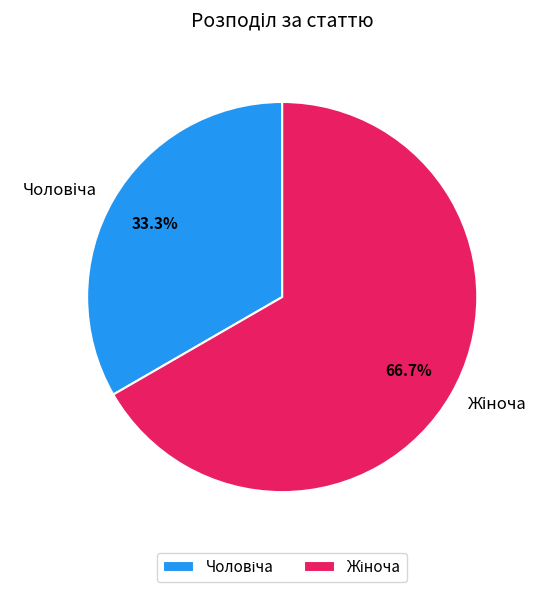

Is there a majority slice in this chart?

Yes